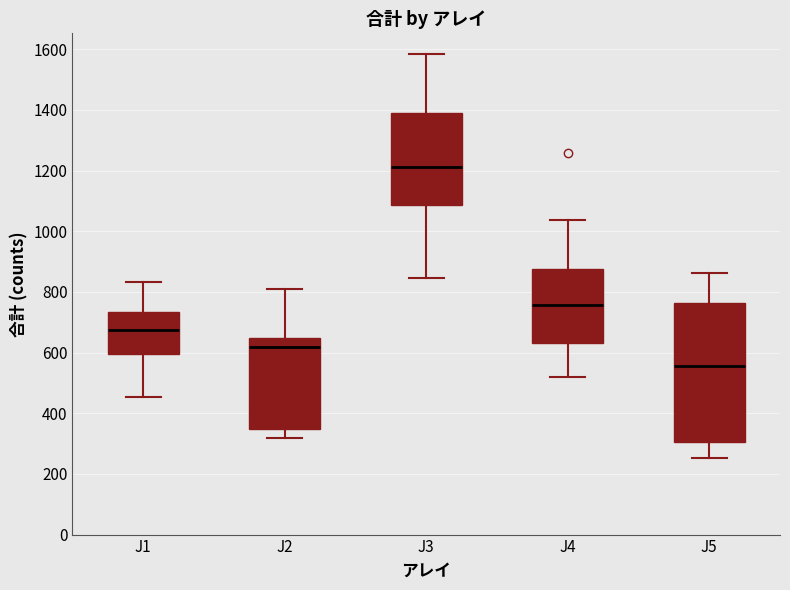

Reading left to right, transcribe this box plot: for each box, give where its median line is, the range the box spans, and where its two whiskers end, as read against the y-axis. The values are not printed on the chart, so give them approximately, as read against the axis.

J1: median 680, box 600 to 740, whiskers 460 to 840
J2: median 620, box 340 to 640, whiskers 320 to 800
J3: median 1220, box 1080 to 1380, whiskers 840 to 1580
J4: median 760, box 640 to 880, whiskers 520 to 1040
J5: median 560, box 300 to 760, whiskers 260 to 860